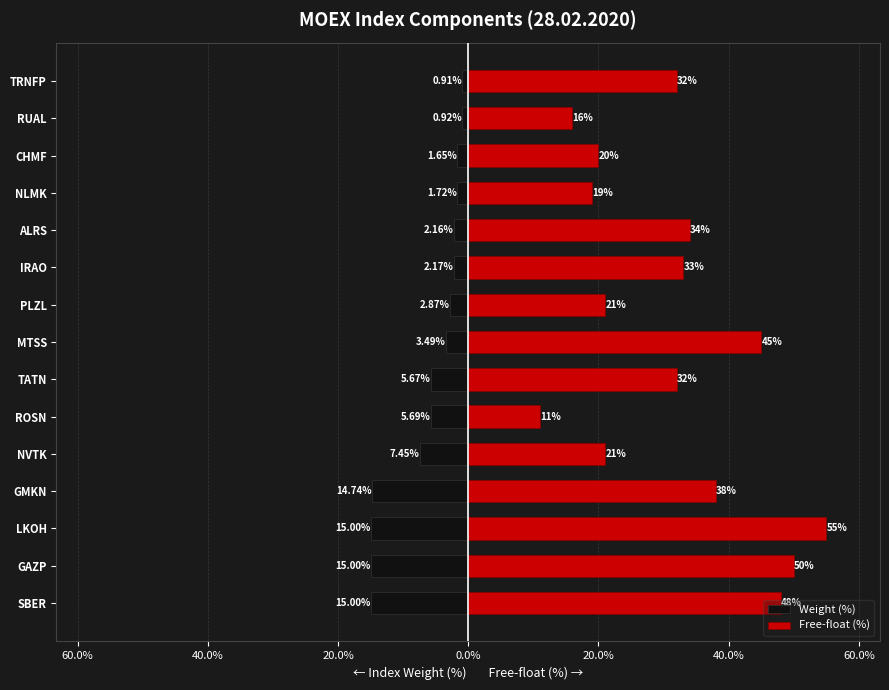

Reading left to right, list all the values displayed in this chart.

Weight (%): -15.0	-15.0	-15.0	-14.7	-7.4	-5.7	-5.7	-3.5	-2.9	-2.2	-2.2	-1.7	-1.7	-0.9	-0.9
Free-float (%): 48.0	50.0	55.0	38.0	21.0	11.0	32.0	45.0	21.0	33.0	34.0	19.0	20.0	16.0	32.0